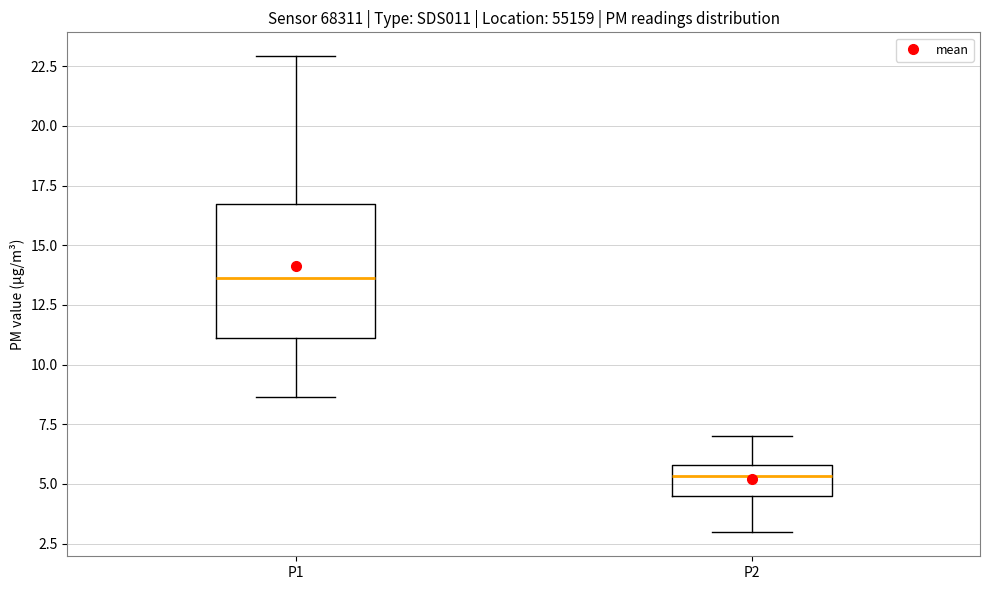

Which box has the highest median line?

P1